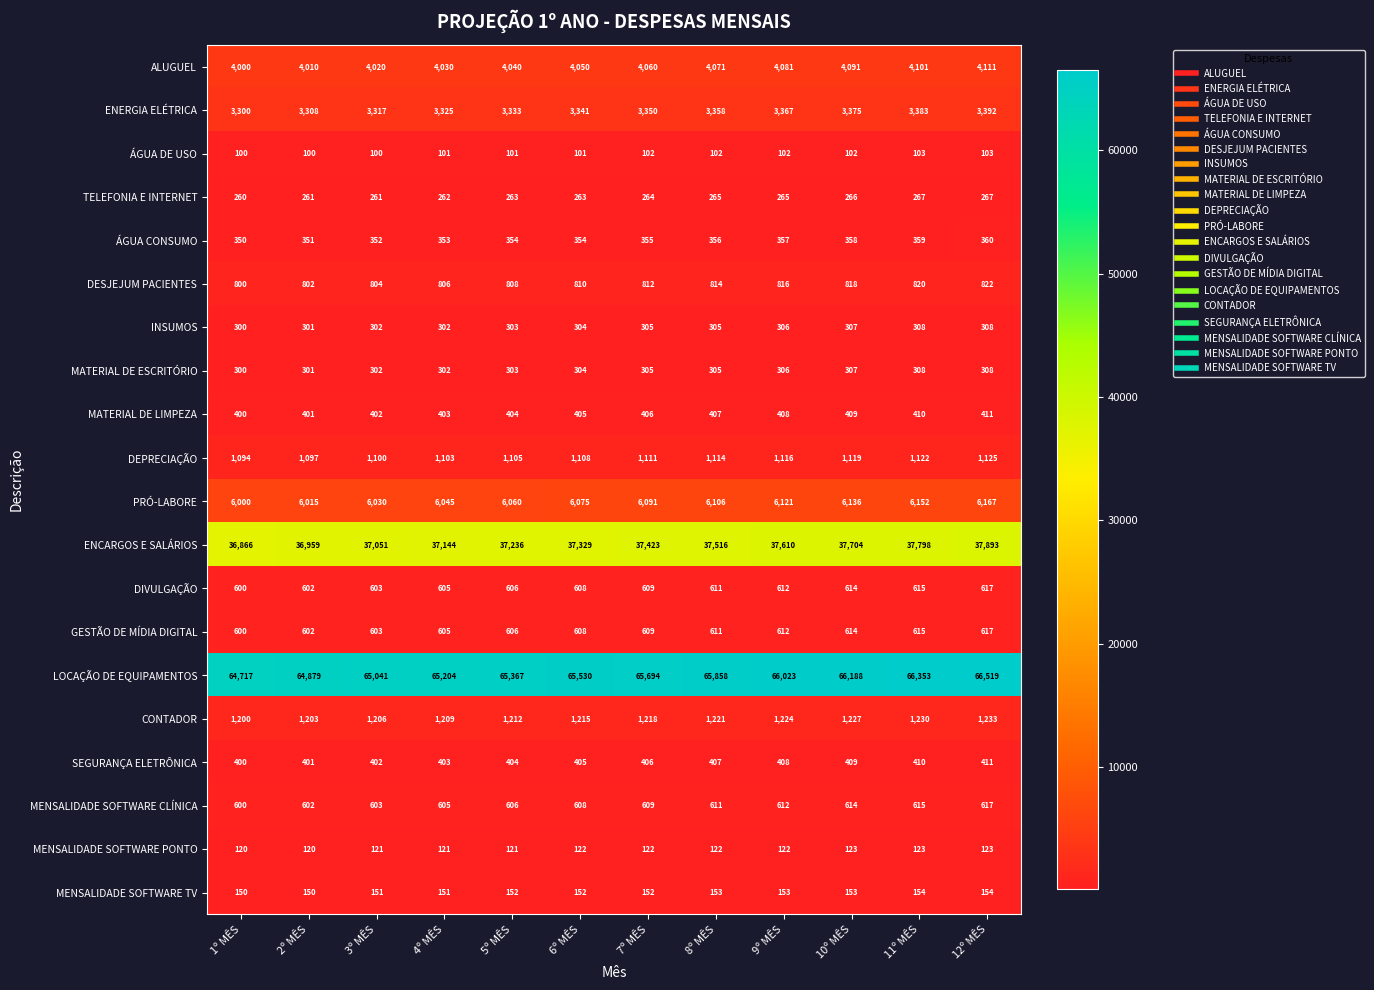

The GESTÃO DE MÍDIA DIGITAL series shows 611 at 8º MÊS. True or false?

True